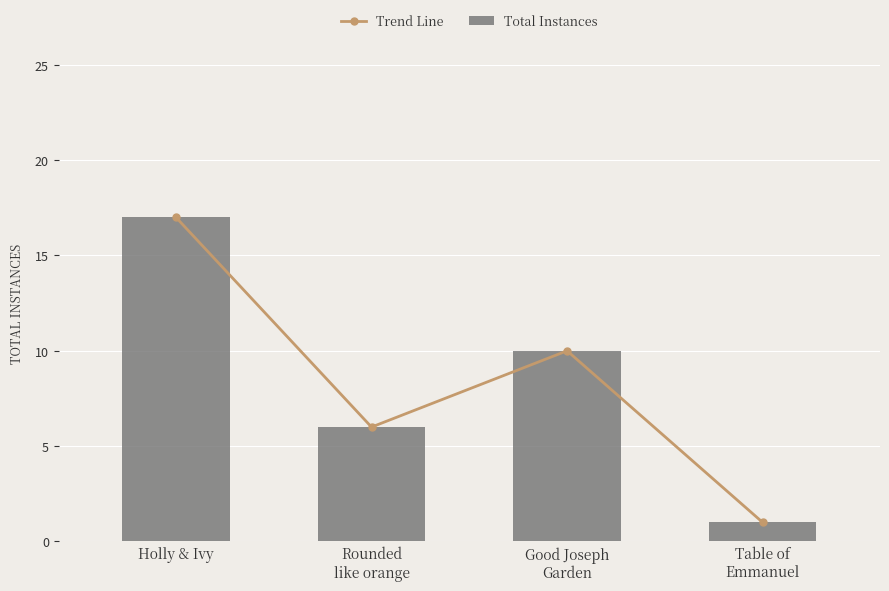

How many data points in Trend Line are less than 10?

2